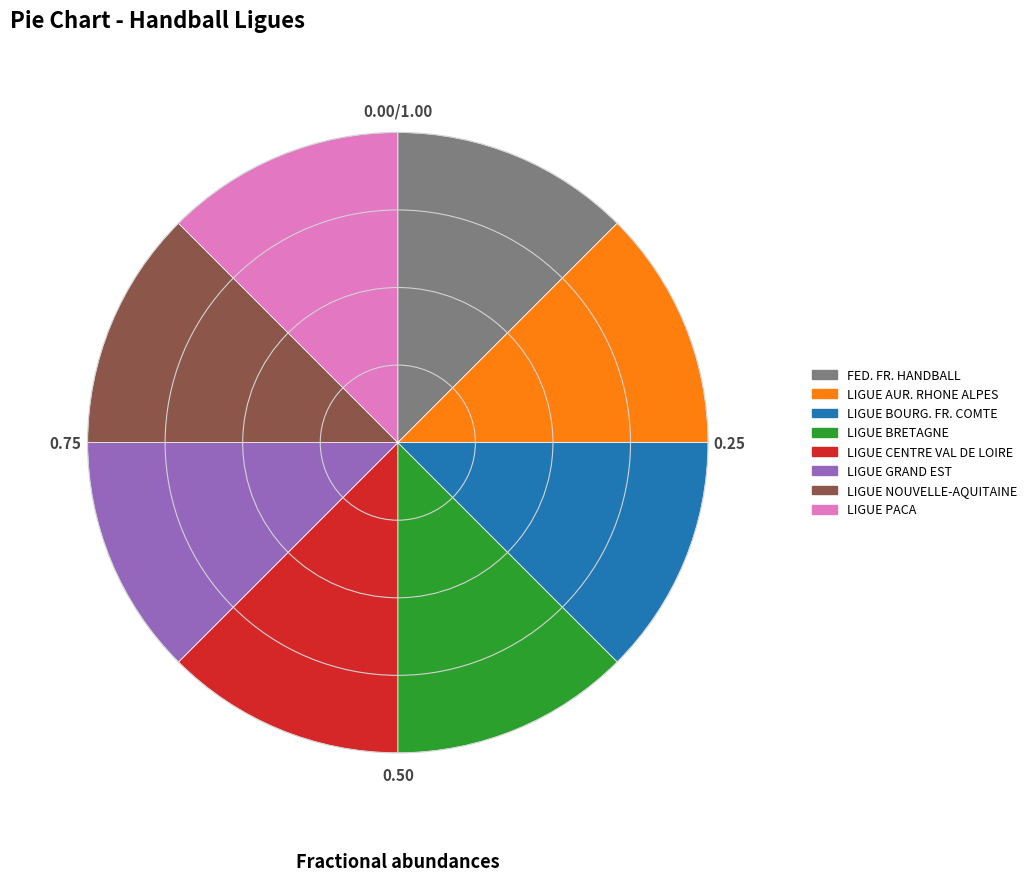

Is there a majority slice in this chart?

No